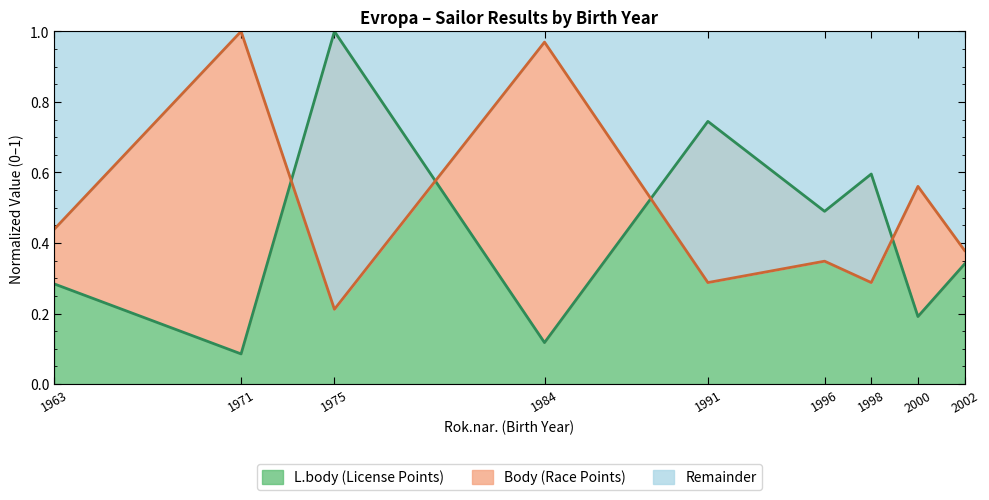

How many interior local valleys does the Body series have?

3